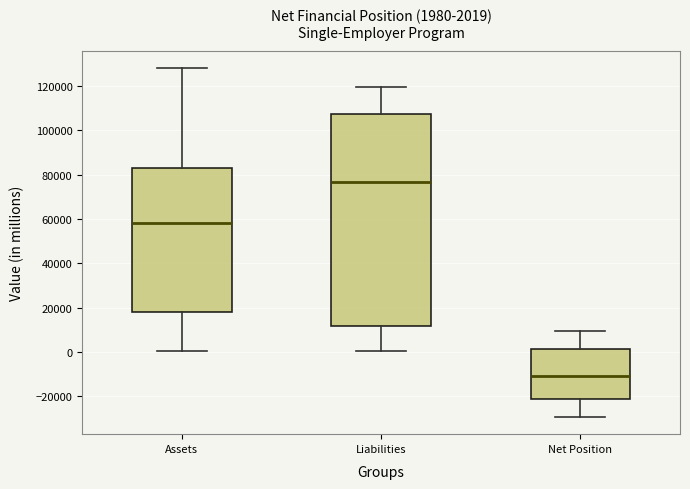

Which box has the highest median line?

Liabilities